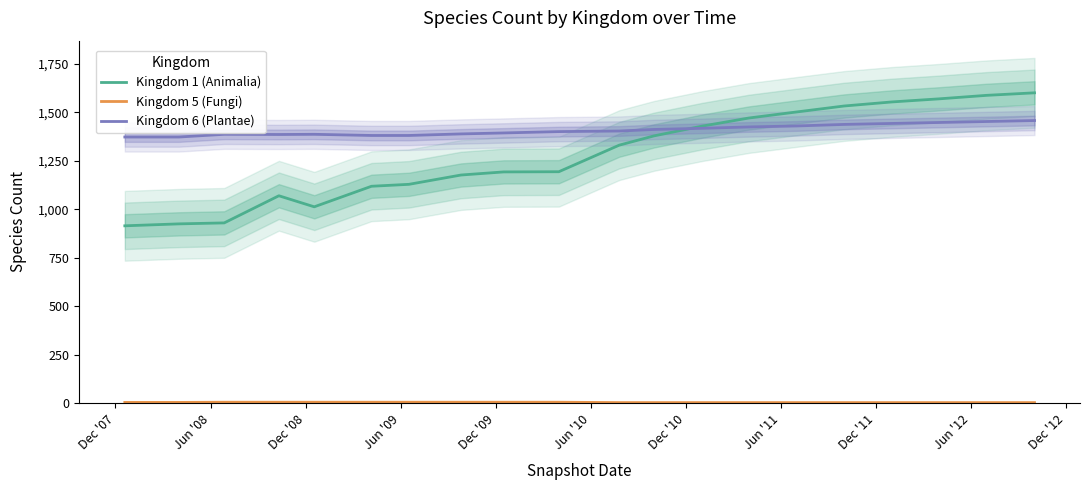

How many lines are shown in the chart?

3